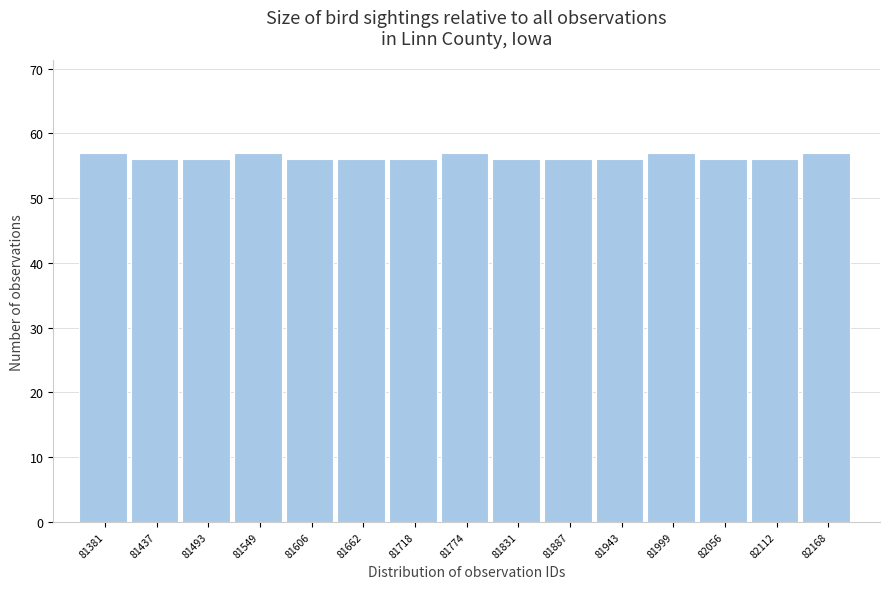

Reading right to left, transcribe all the data shown in this chart.

82168=57	82112=56	82056=56	81999=57	81943=56	81887=56	81831=56	81774=57	81718=56	81662=56	81606=56	81549=57	81493=56	81437=56	81381=57